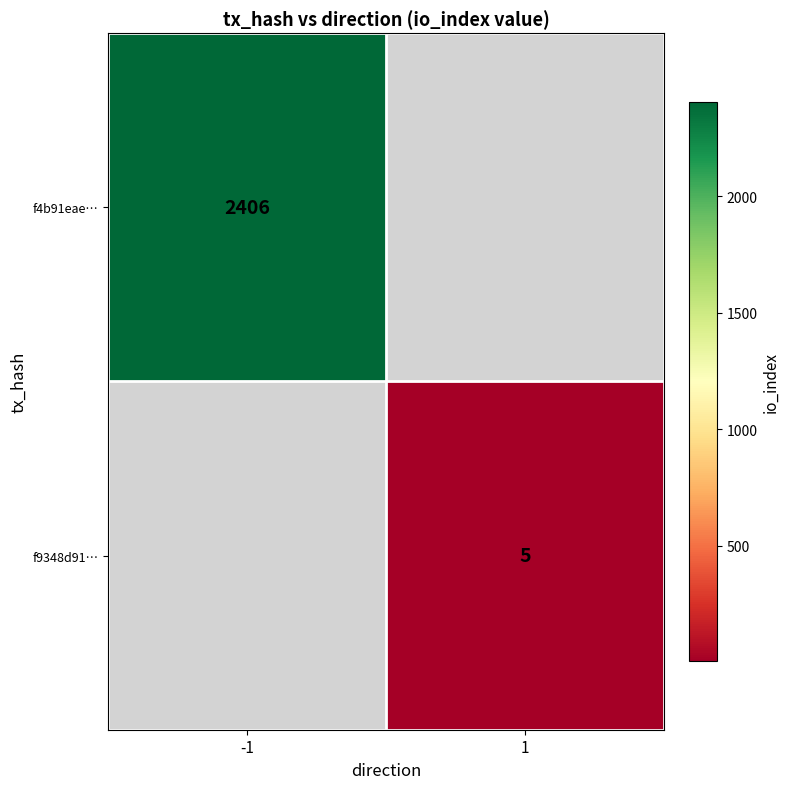

The value of f4b91eae… at -1 is 1381. True or false?

False